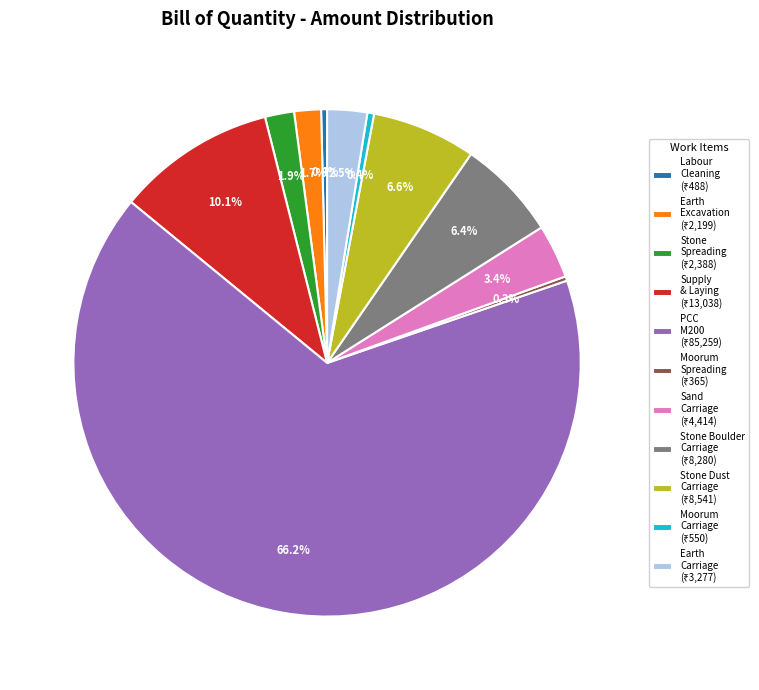

Does any single category account for the majority?

Yes